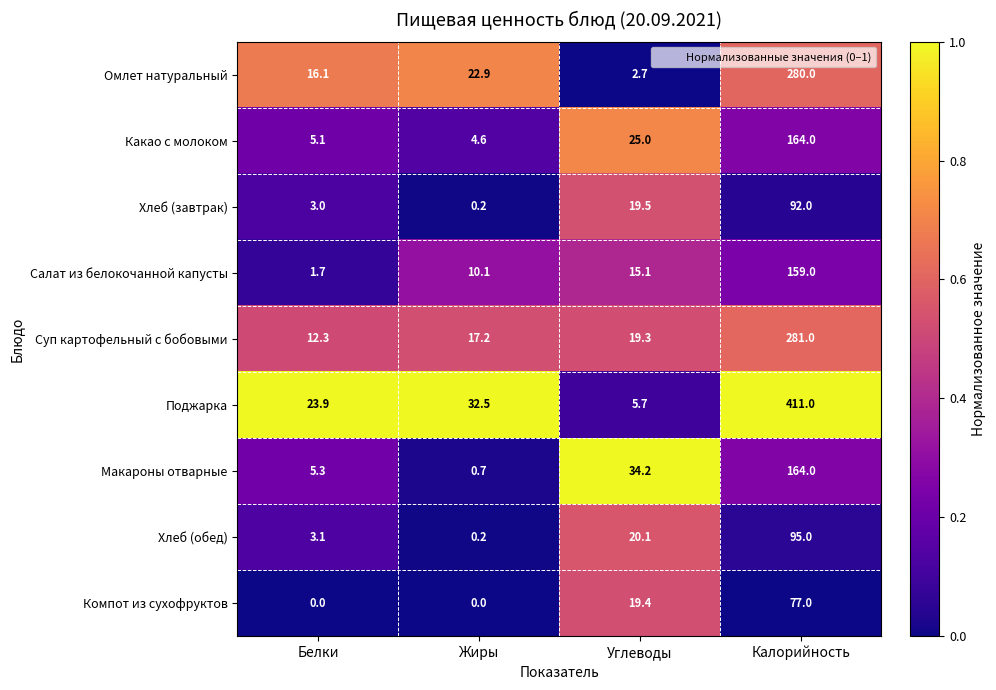

Rank the categories by Макароны отварные value from highest to lowest.

Калорийность, Углеводы, Белки, Жиры